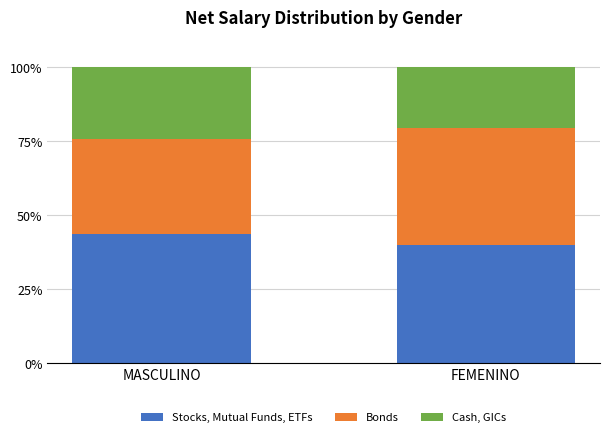

What is the sum of the Stocks, Mutual Funds, ETFs values at MASCULINO and FEMENINO?

83.3